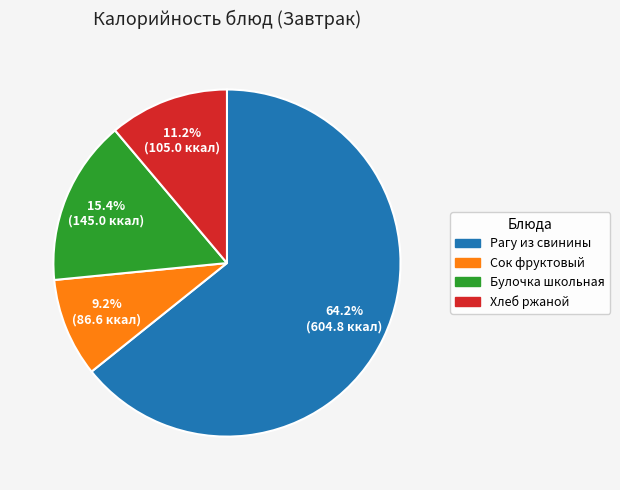

Which slice is the largest?

Рагу из свинины